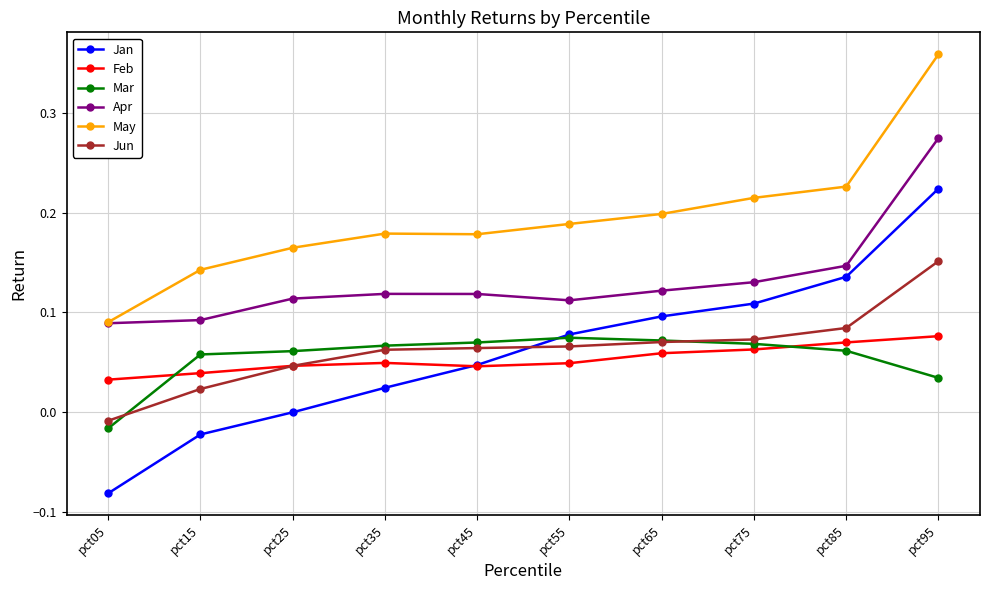

At which category is the sum across all series the highest?

pct95